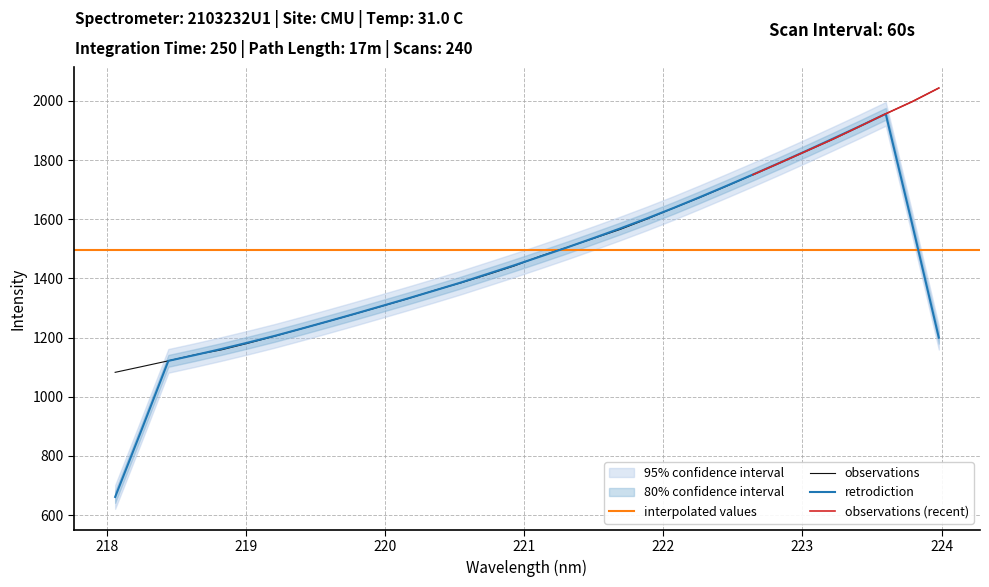

What is the value of the 30th point from the left?

1956.6